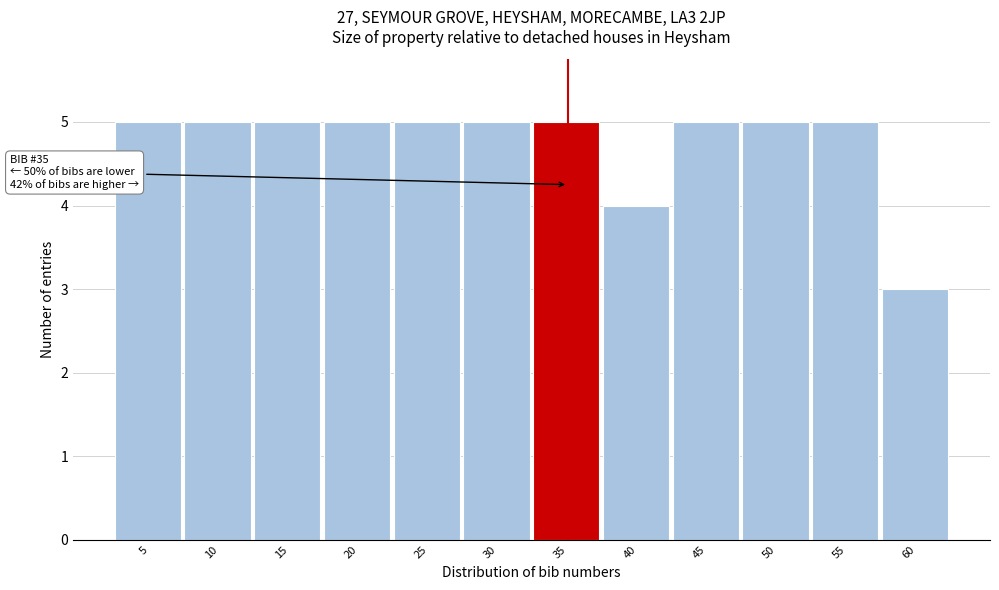

Reading left to right, transcribe all the data shown in this chart.

5	5	5	5	5	5	5	4	5	5	5	3